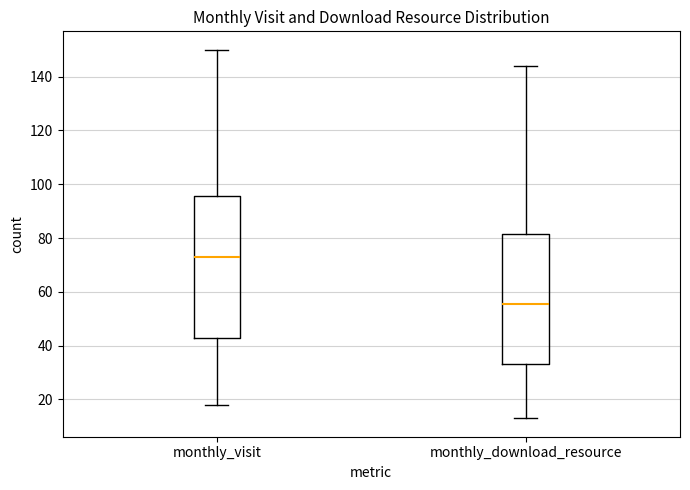

Reading left to right, transcribe this box plot: for each box, give where its median line is, the range the box spans, and where its two whiskers end, as read against the y-axis. The values are not printed on the chart, so give them approximately, as read against the axis.

monthly_visit: median 74, box 44 to 96, whiskers 18 to 150
monthly_download_resource: median 56, box 34 to 82, whiskers 14 to 144